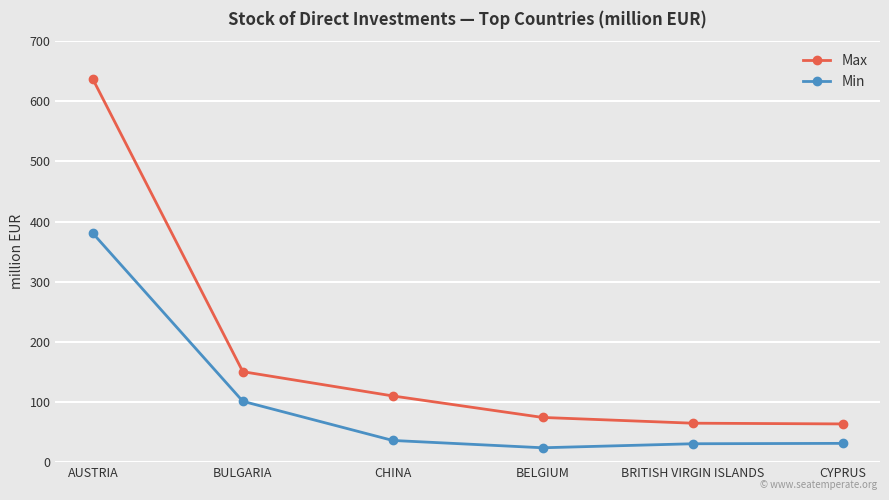

What is the sum of the Min values at BELGIUM and AUSTRIA?

404.3